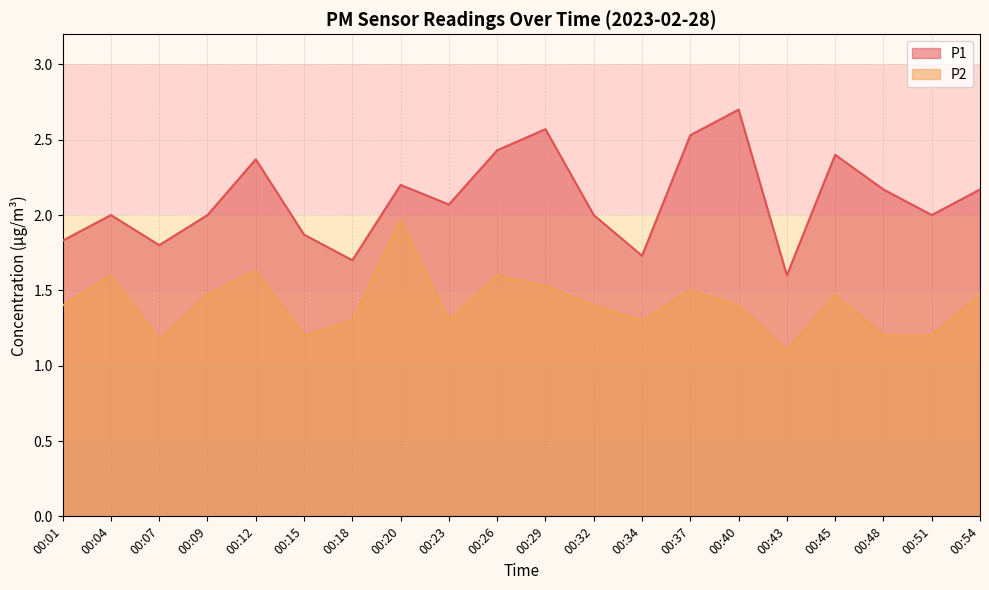

Read the P2 value at 00:29.

1.5